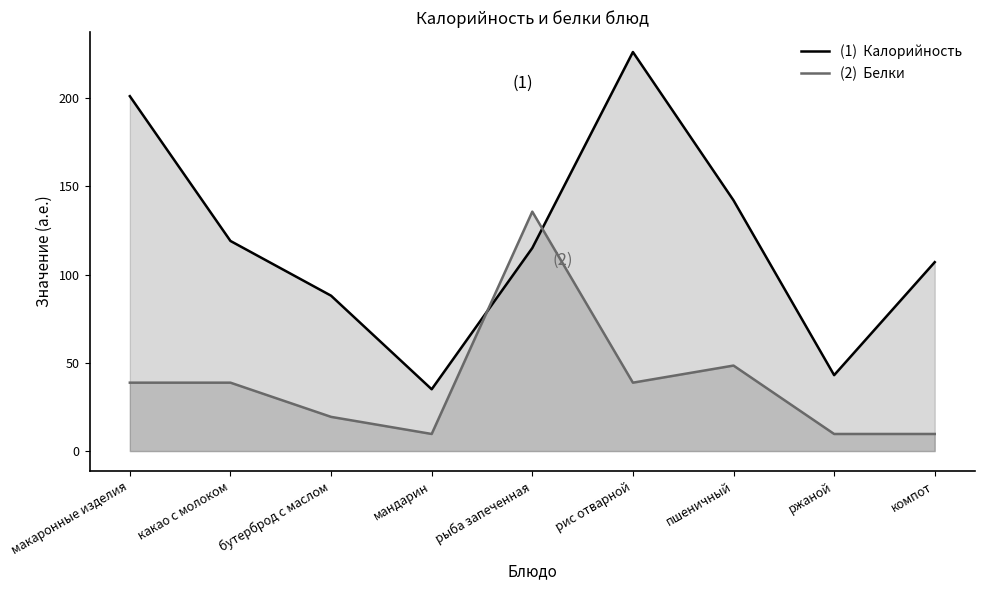

The value of Калорийность at мандарин is 35.0. True or false?

True